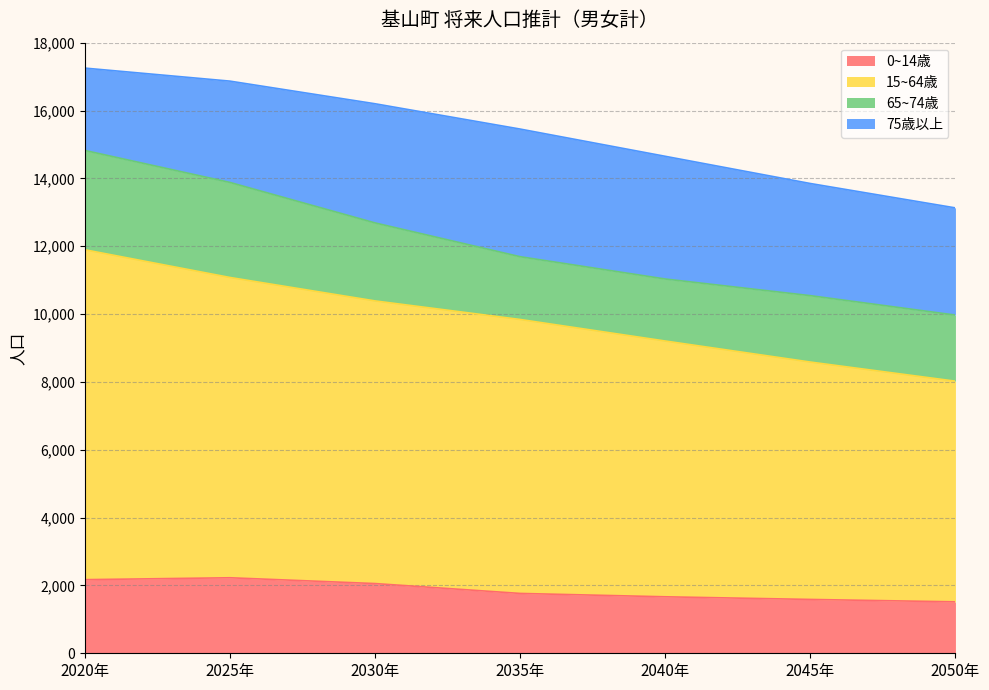

What is the highest value of the 0~14歳 series?

2226